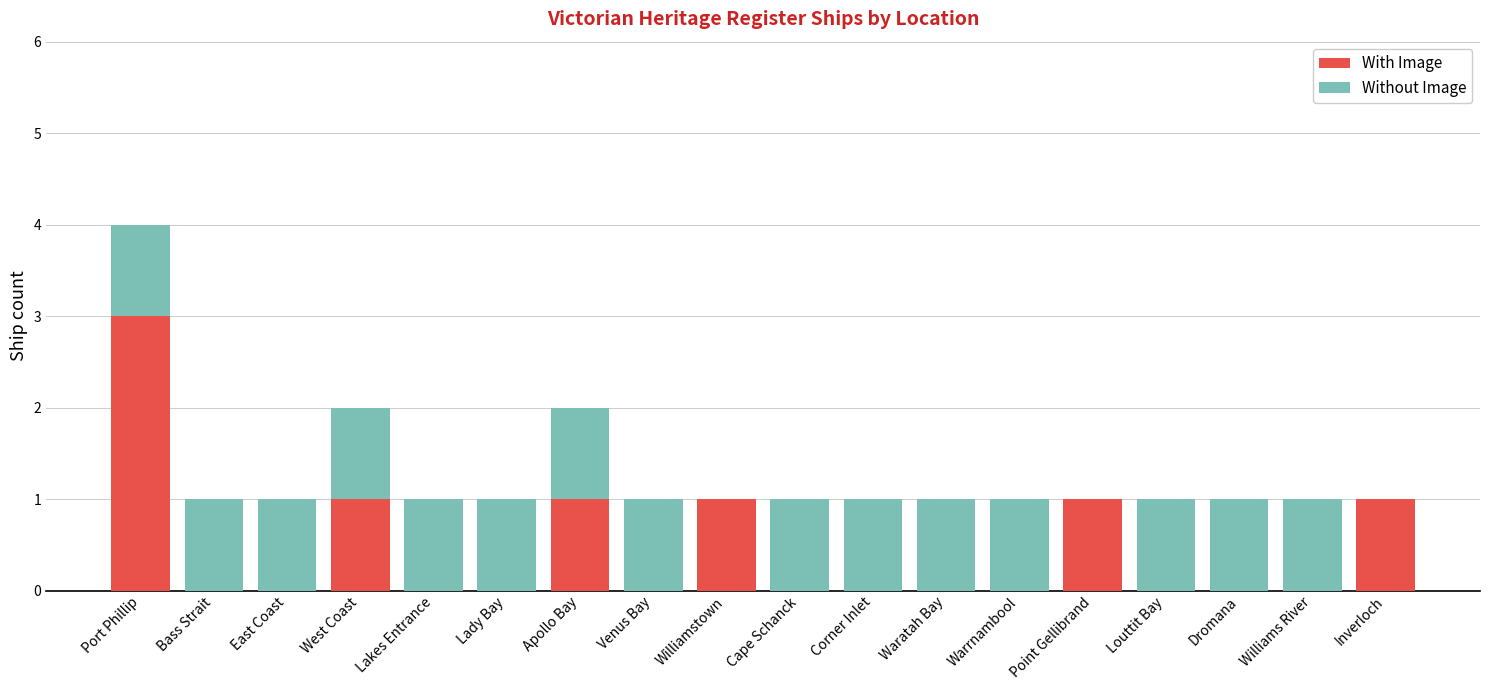

Is it true that With Image equals -2 at Waratah Bay?

False